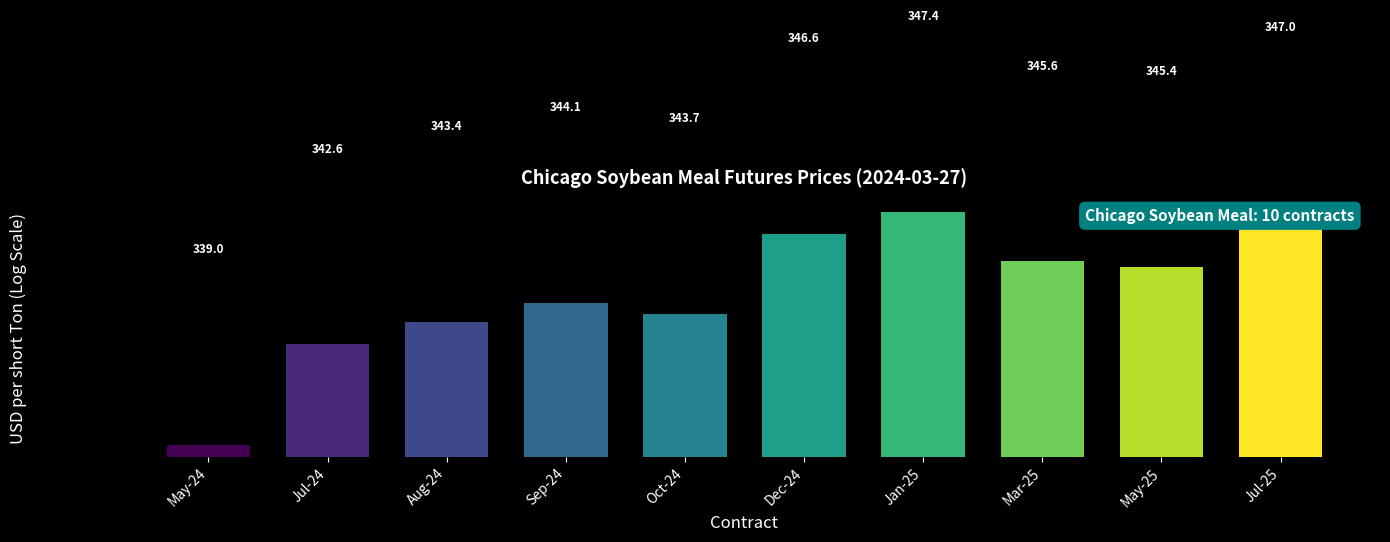

The value at Dec-24 is 346.6. True or false?

True